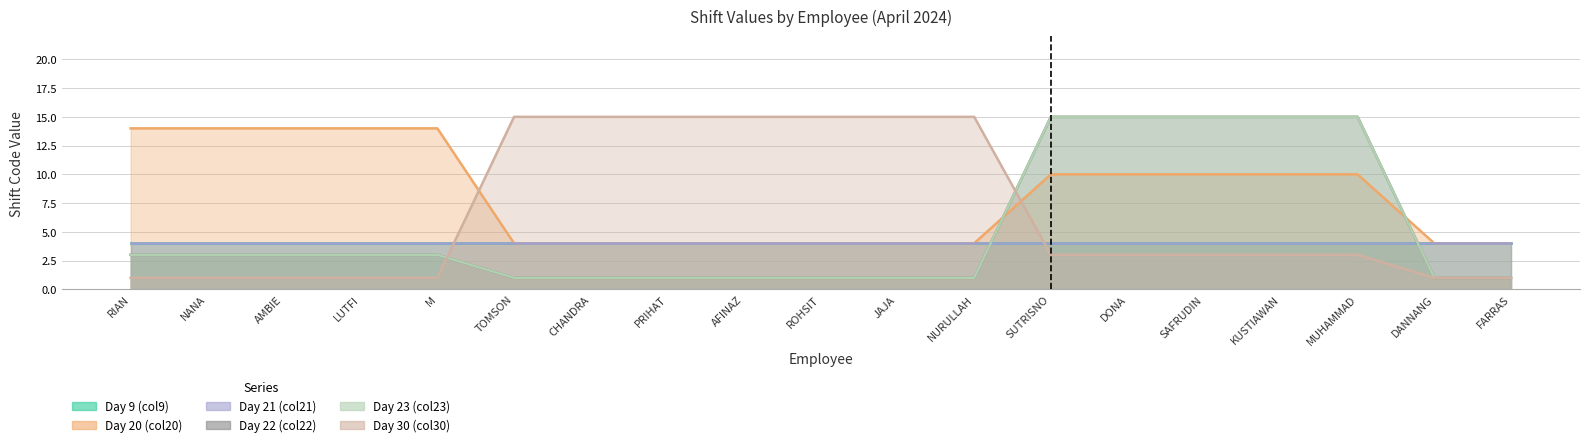

What is the difference between the Day 20 (col20) values at MUHAMMAD and CHANDRA?

6